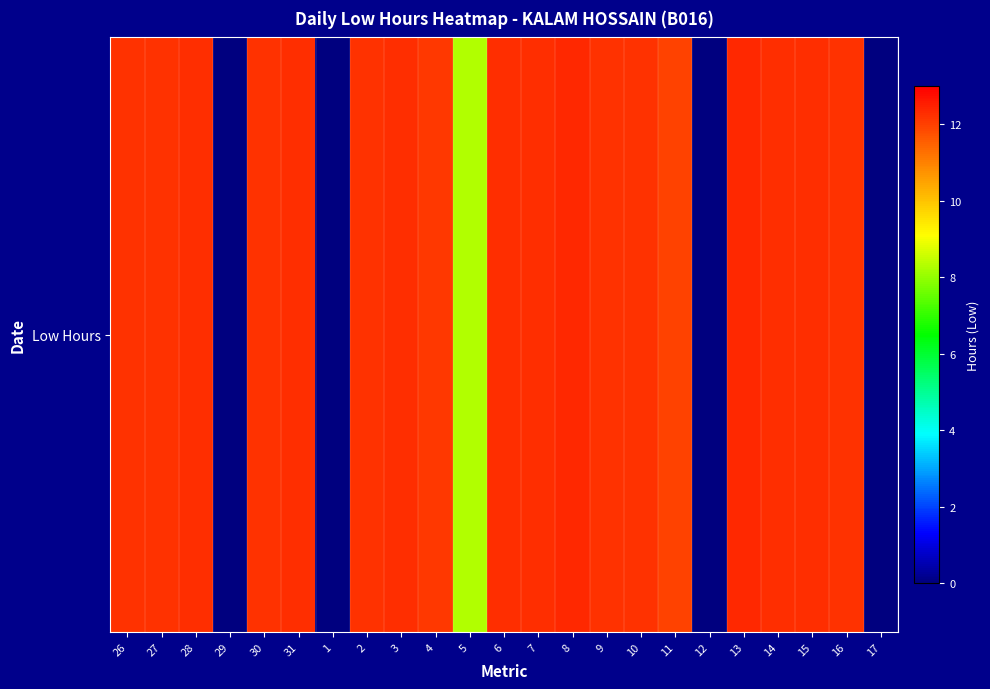

What is the sum of all values?

228.4